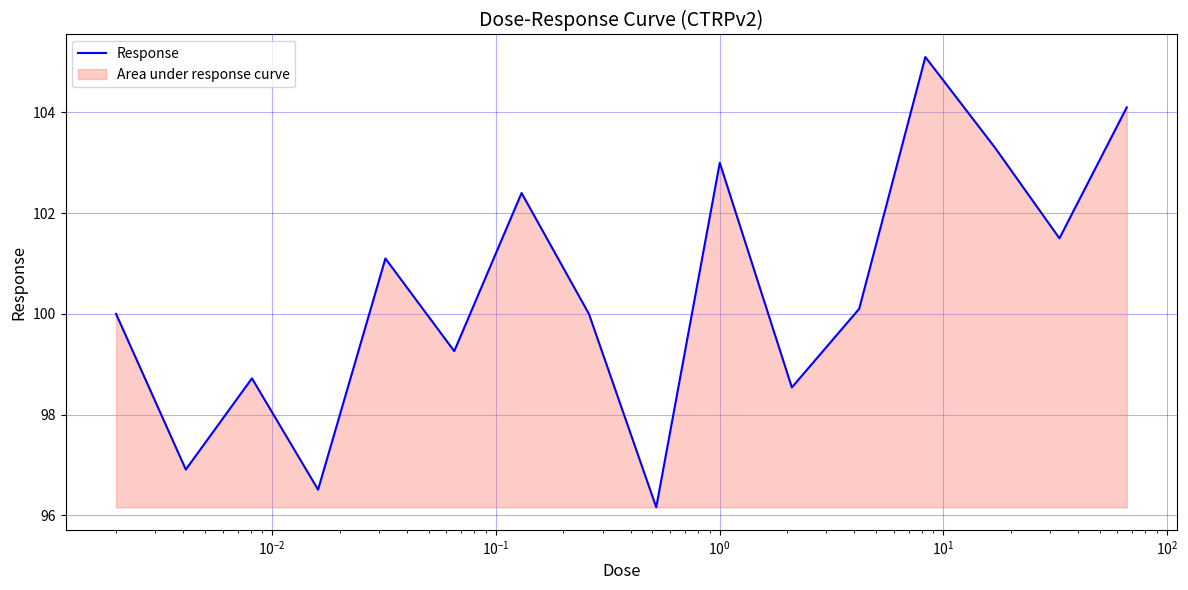

What is the difference between the maximum and minimum values?

8.9